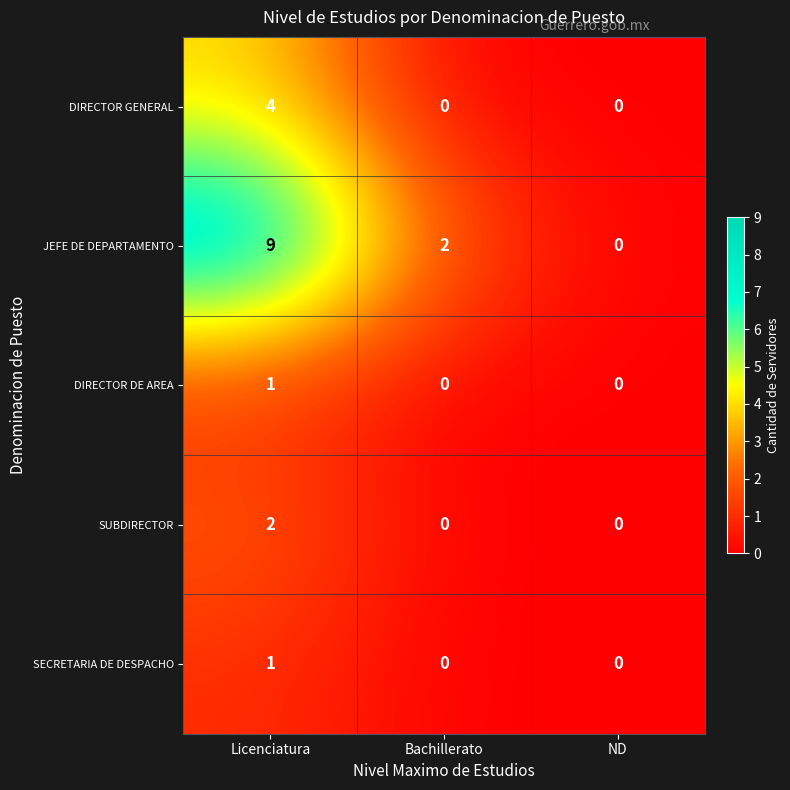

Which series has the largest range (max minus min)?

JEFE DE DEPARTAMENTO